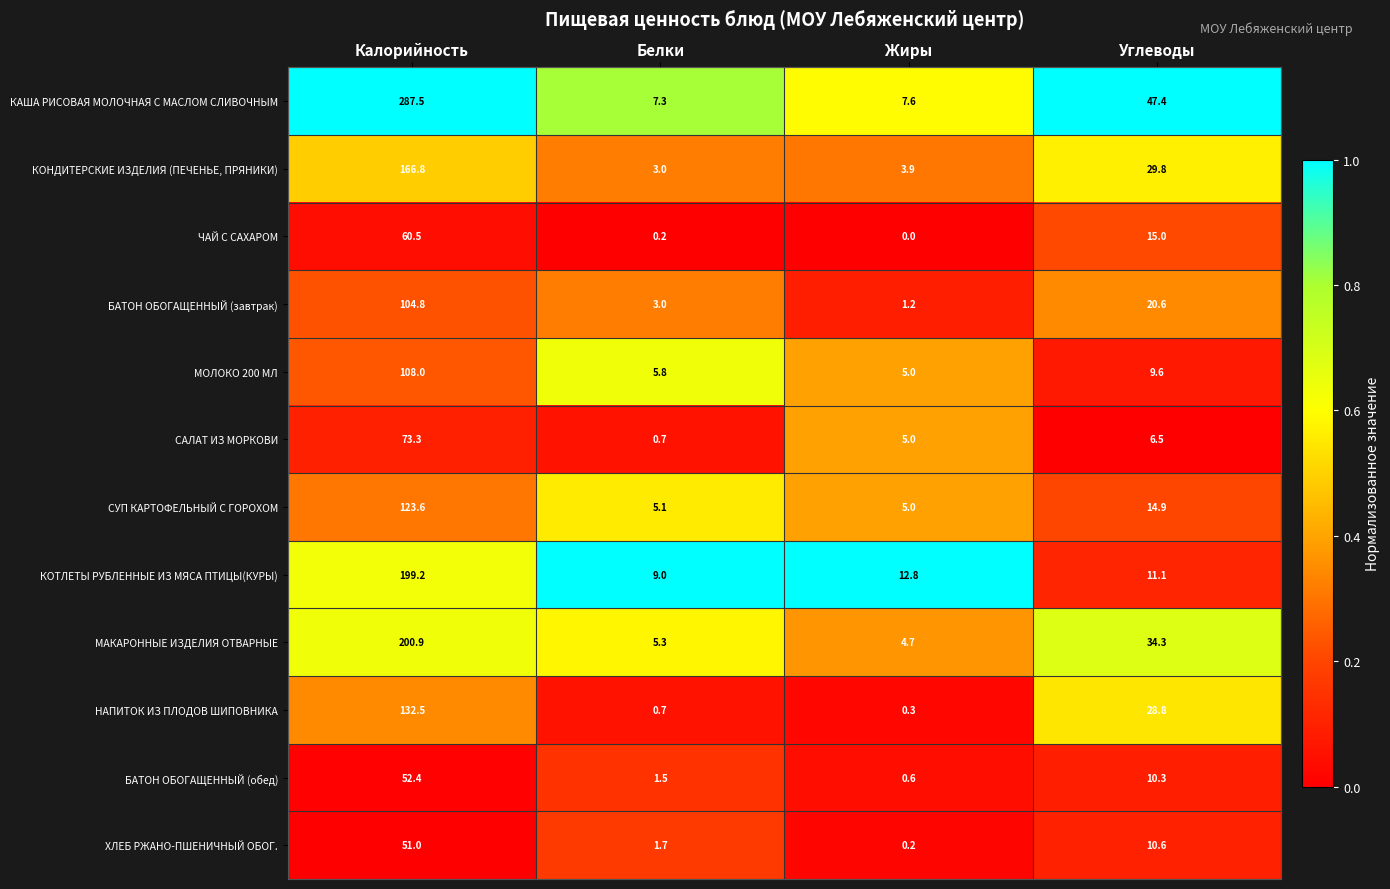

Rank the series by their maximum value, from highest to lowest.

КАША РИСОВАЯ МОЛОЧНАЯ С МАСЛОМ СЛИВОЧНЫМ, МАКАРОННЫЕ ИЗДЕЛИЯ ОТВАРНЫЕ, КОТЛЕТЫ РУБЛЕННЫЕ ИЗ МЯСА ПТИЦЫ(КУРЫ), КОНДИТЕРСКИЕ ИЗДЕЛИЯ (ПЕЧЕНЬЕ, ПРЯНИКИ), НАПИТОК ИЗ ПЛОДОВ ШИПОВНИКА, СУП КАРТОФЕЛЬНЫЙ С ГОРОХОМ, МОЛОКО 200 МЛ, БАТОН ОБОГАЩЕННЫЙ (завтрак), САЛАТ ИЗ МОРКОВИ, ЧАЙ С САХАРОМ, БАТОН ОБОГАЩЕННЫЙ (обед), ХЛЕБ РЖАНО-ПШЕНИЧНЫЙ ОБОГ.